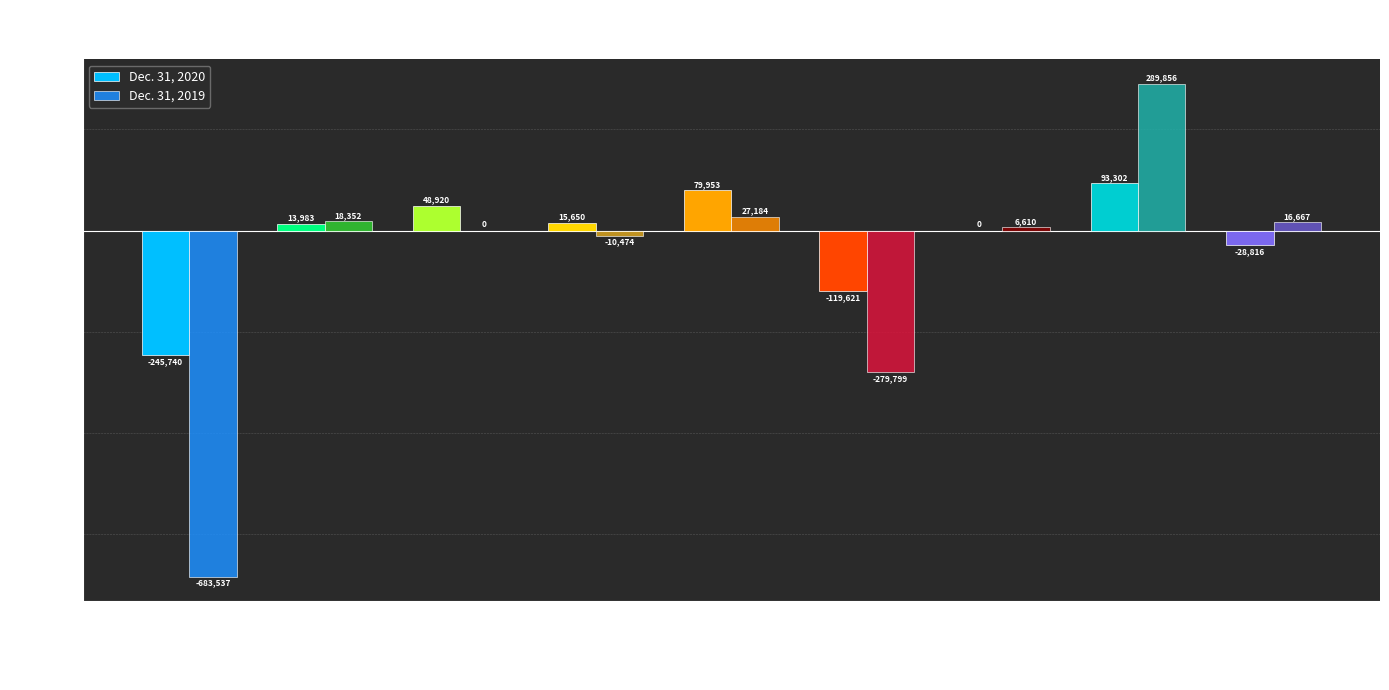

At which label is Dec. 31, 2019 closest to -196840?

Net cash operating